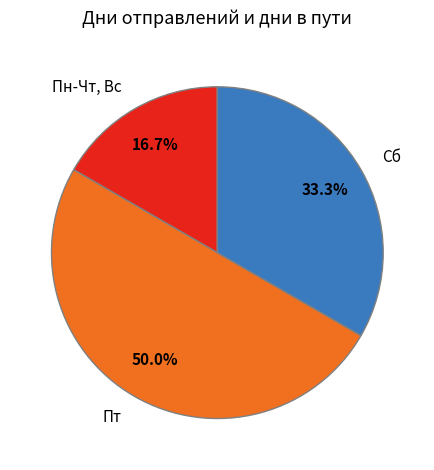

Is it true that Пт is 59% of the pie?

False